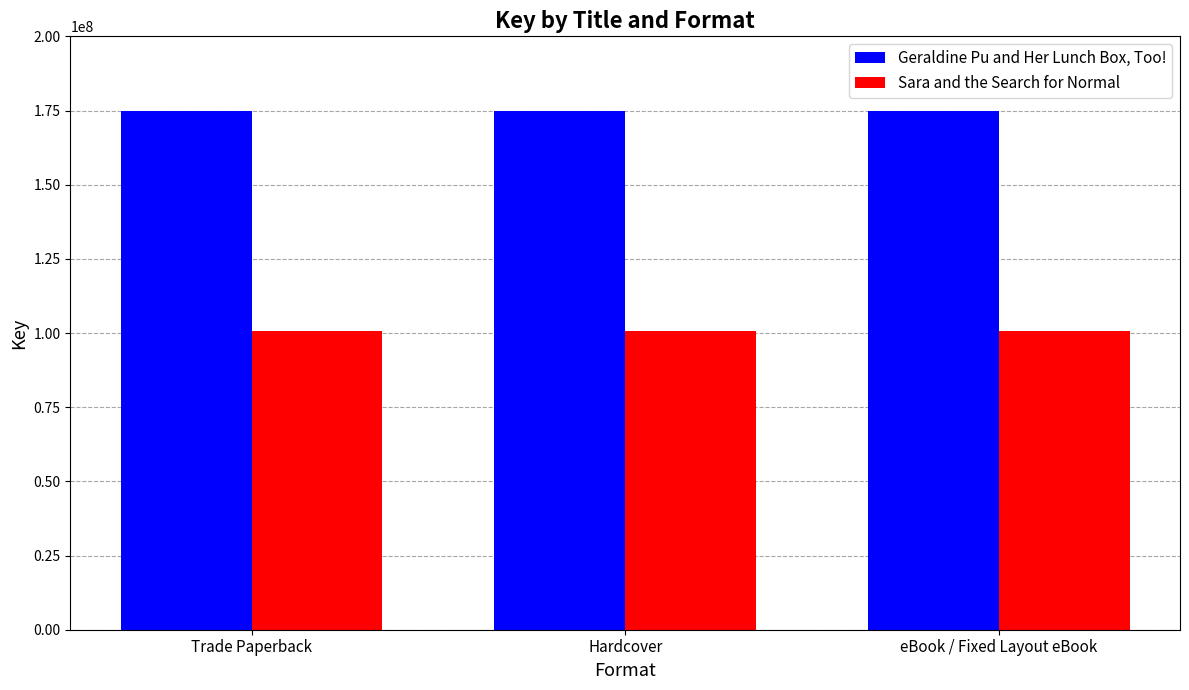

What is the approximate value of Geraldine Pu and Her Lunch Box, Too! at Hardcover?

174993711